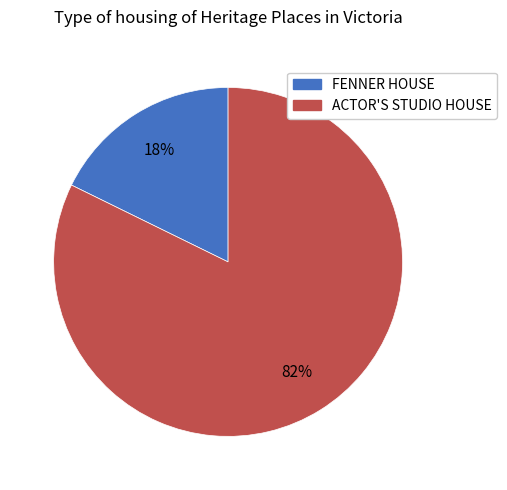

To the nearest percent, what is the average slice percentage?

50%